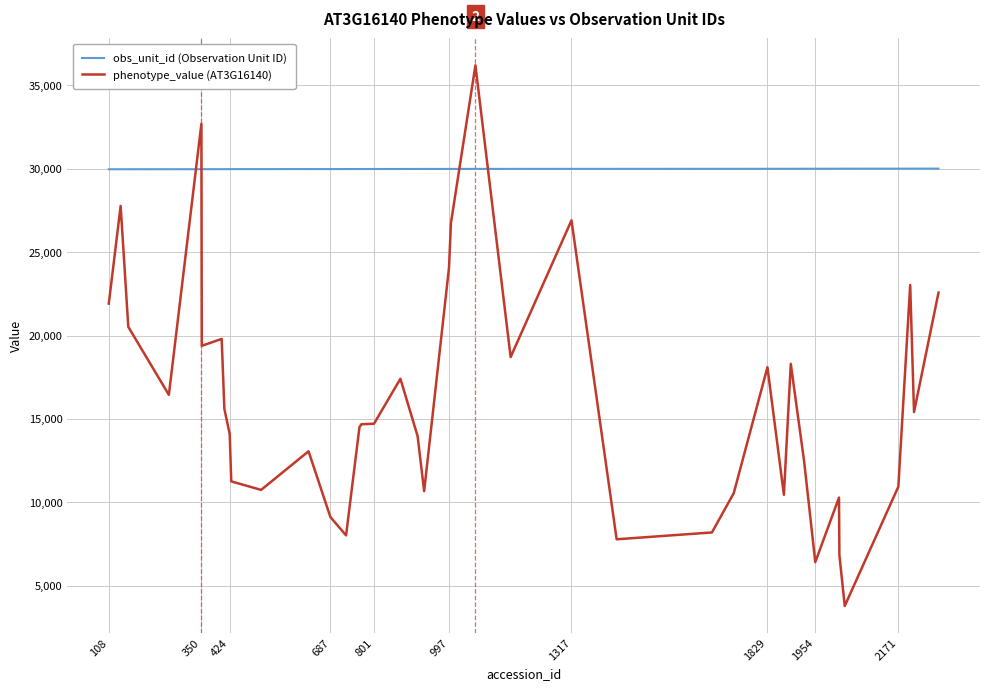

Which series has the largest total across all categories?

obs_unit_id (Observation Unit ID)